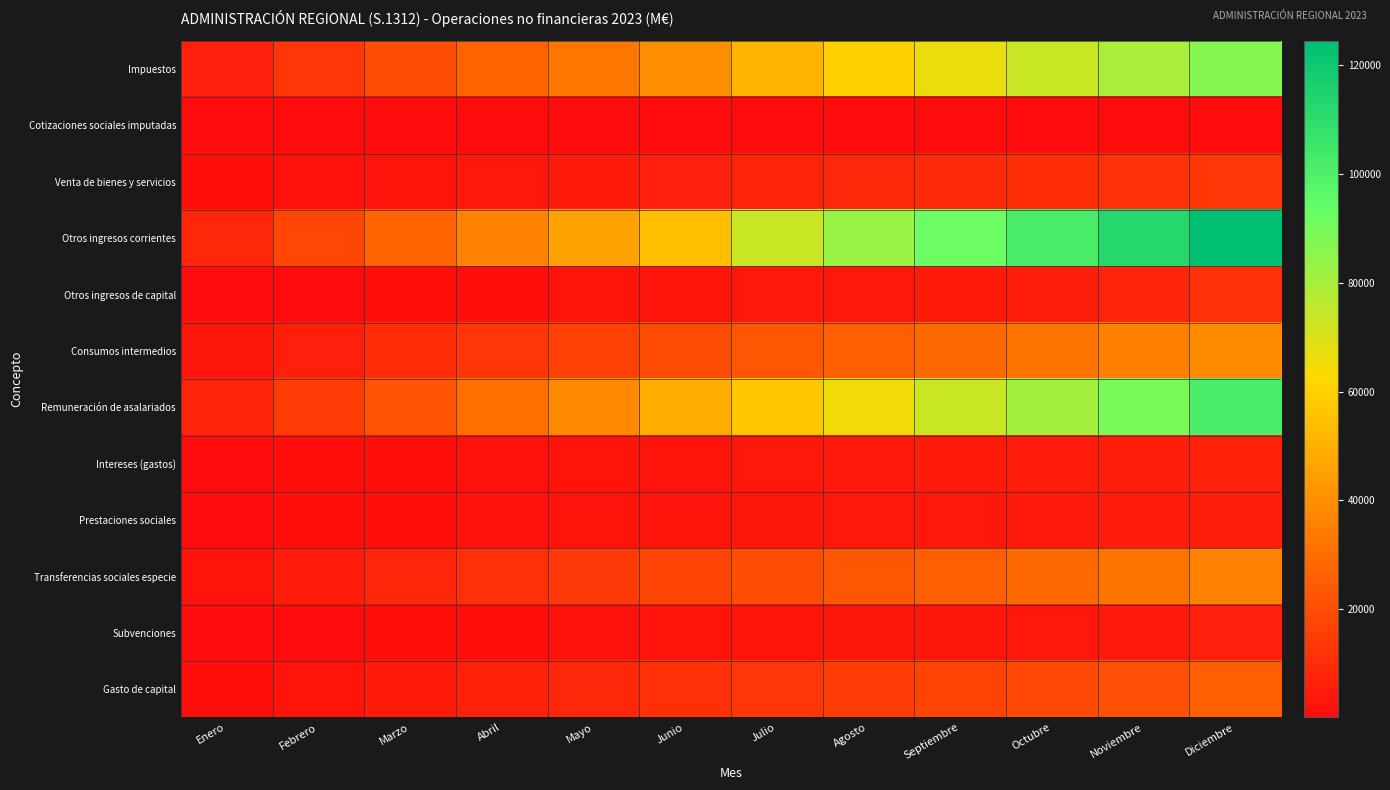

Reading left to right, what are all the values shown in this chart?

Impuestos: Enero=5962	Febrero=13076	Marzo=19779	Abril=26528	Mayo=32899	Junio=39460	Julio=51216	Agosto=59541	Septiembre=66295	Octubre=73310	Noviembre=79699	Diciembre=86818
Cotizaciones sociales imputadas: Enero=39	Febrero=64	Marzo=97	Abril=125	Mayo=156	Junio=192	Julio=218	Agosto=244	Septiembre=274	Octubre=304	Noviembre=357	Diciembre=393
Venta de bienes y servicios: Enero=840	Febrero=1803	Marzo=2786	Abril=3810	Mayo=4819	Junio=6052	Julio=7094	Agosto=8319	Septiembre=9475	Octubre=10595	Noviembre=11689	Diciembre=13434
Otros ingresos corrientes: Enero=8463	Febrero=17612	Marzo=27139	Abril=36499	Mayo=45280	Junio=54646	Julio=73431	Agosto=82922	Septiembre=91958	Octubre=102610	Noviembre=112467	Diciembre=124523
Otros ingresos de capital: Enero=142	Febrero=520	Marzo=940	Abril=1367	Mayo=1998	Junio=2820	Julio=3461	Agosto=3885	Septiembre=4741	Octubre=5760	Noviembre=6870	Diciembre=11285
Consumos intermedios: Enero=3236	Febrero=6359	Marzo=9878	Abril=12735	Mayo=16110	Junio=19516	Julio=22619	Agosto=25341	Septiembre=28581	Octubre=31837	Noviembre=35118	Diciembre=38922
Remuneración de asalariados: Enero=7119	Febrero=14777	Marzo=22400	Abril=30249	Mayo=37972	Junio=49635	Julio=57390	Agosto=65198	Septiembre=73116	Octubre=81008	Noviembre=89065	Diciembre=101601
Intereses (gastos): Enero=414	Febrero=832	Marzo=1308	Abril=1824	Mayo=2353	Junio=2894	Julio=3445	Agosto=4002	Septiembre=4552	Octubre=5130	Noviembre=5700	Diciembre=6468
Prestaciones sociales: Enero=295	Febrero=687	Marzo=1172	Abril=1628	Mayo=2084	Junio=2588	Julio=3081	Agosto=3464	Septiembre=3887	Octubre=4395	Noviembre=4952	Diciembre=5845
Transferencias sociales especie: Enero=2457	Febrero=5055	Marzo=7898	Abril=10807	Mayo=13947	Junio=17139	Julio=20080	Agosto=22717	Septiembre=25698	Octubre=28703	Noviembre=31908	Diciembre=36387
Subvenciones: Enero=218	Febrero=520	Marzo=932	Abril=1363	Mayo=1784	Junio=2229	Julio=2634	Agosto=2990	Septiembre=3329	Octubre=3810	Noviembre=4377	Diciembre=5917
Gasto de capital: Enero=1383	Febrero=2922	Marzo=4764	Abril=6563	Mayo=8617	Junio=10954	Julio=12879	Agosto=14651	Septiembre=16612	Octubre=18700	Noviembre=20835	Diciembre=25800